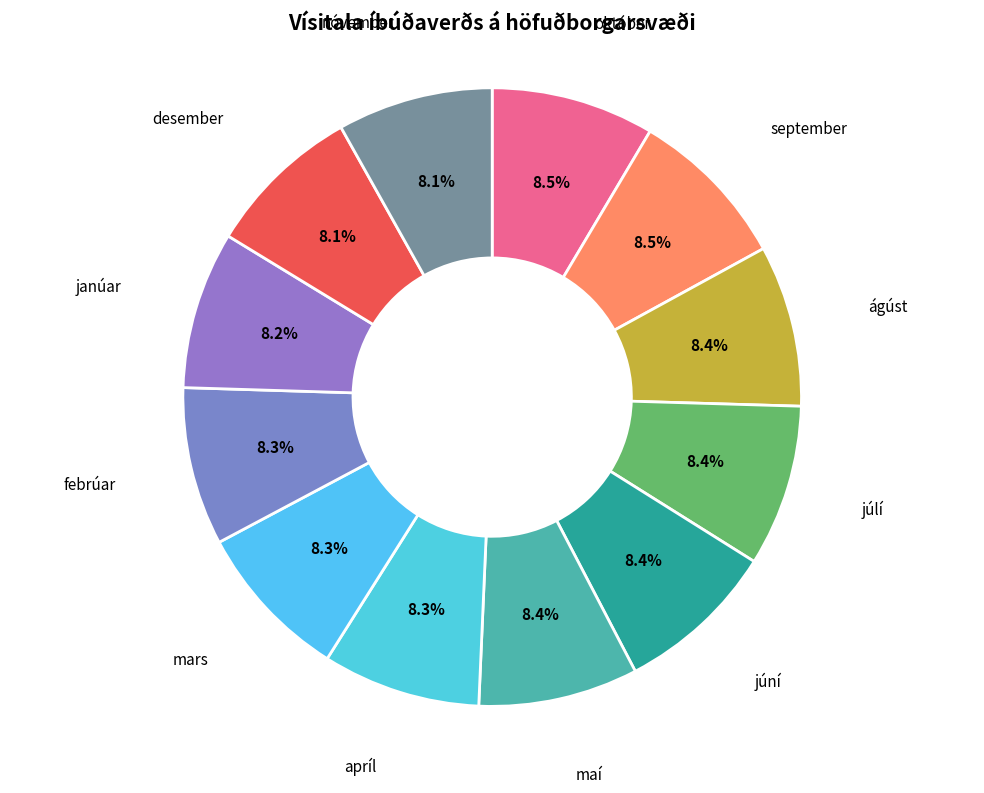

Approximately how many times larger is the value at júlí compared to janúar?

1.0